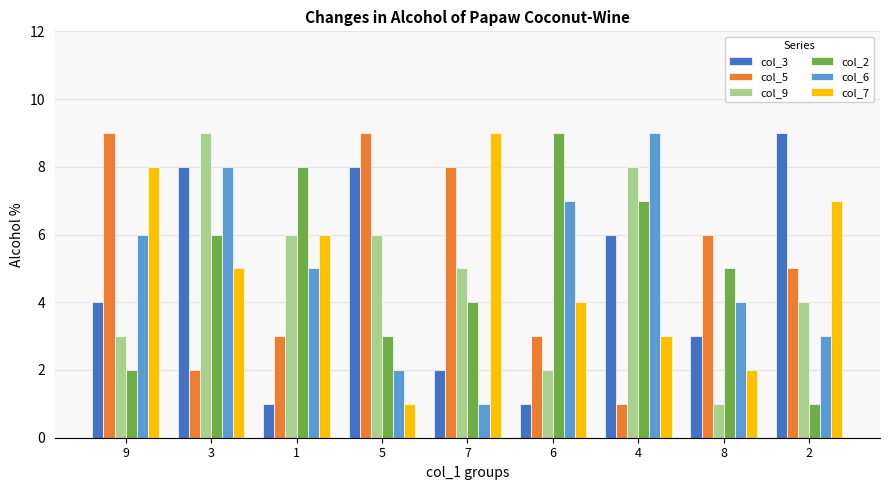

Which series has the largest total across all categories?

col_5